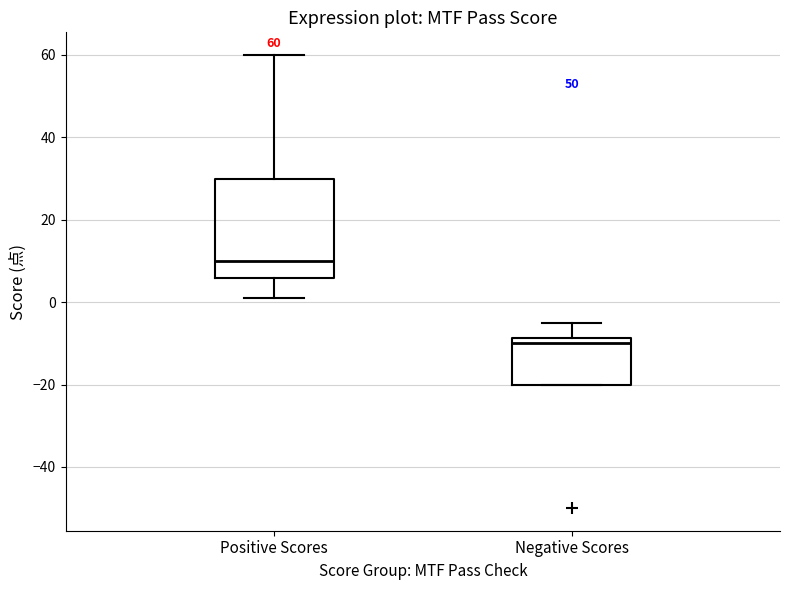

Comparing the boxes themselves (not the whiskers), which one is the tallest?

Positive Scores